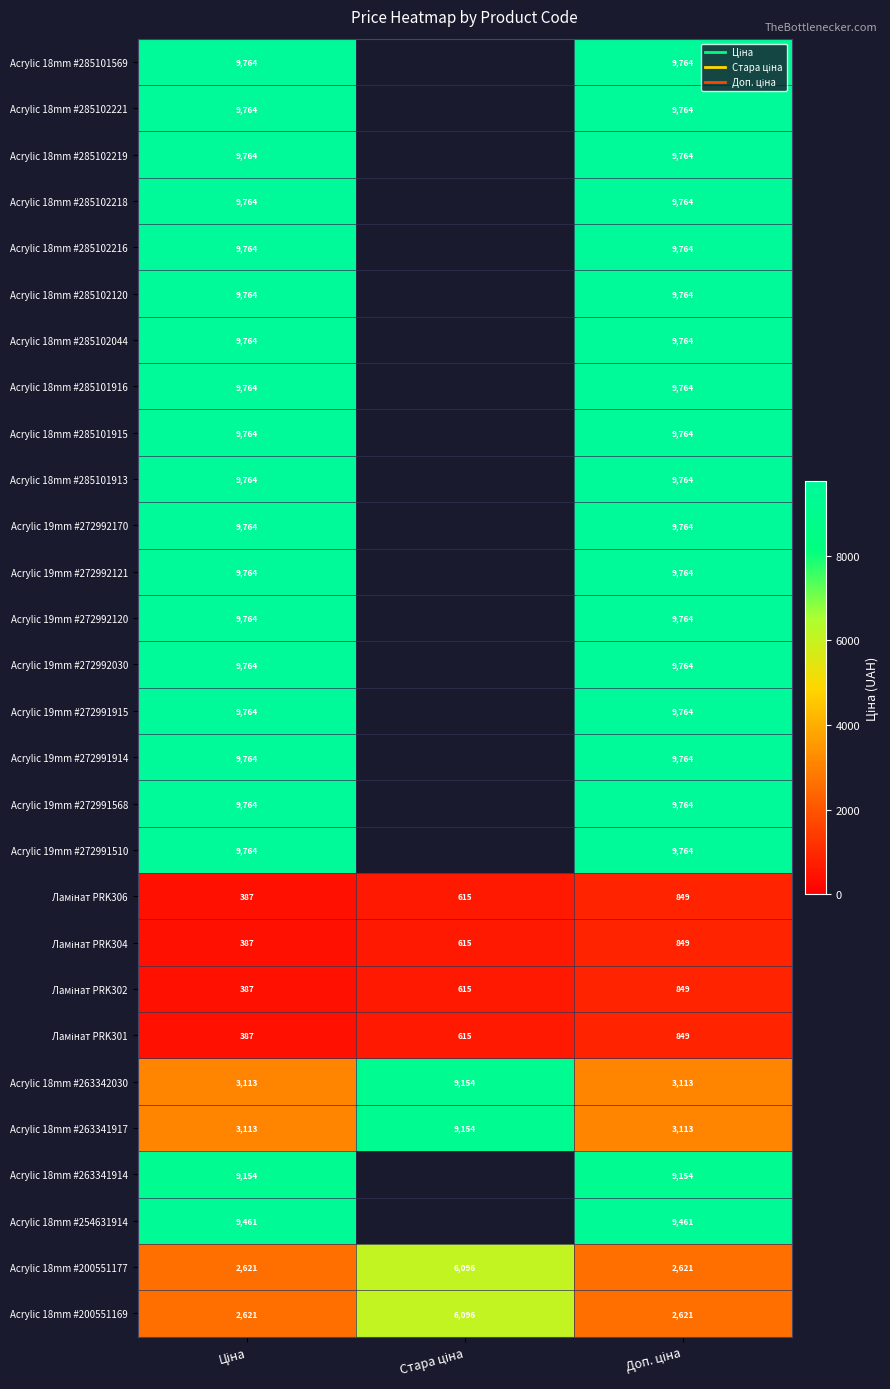

Which has a higher value, Ціна or Доп. ціна?

Ціна